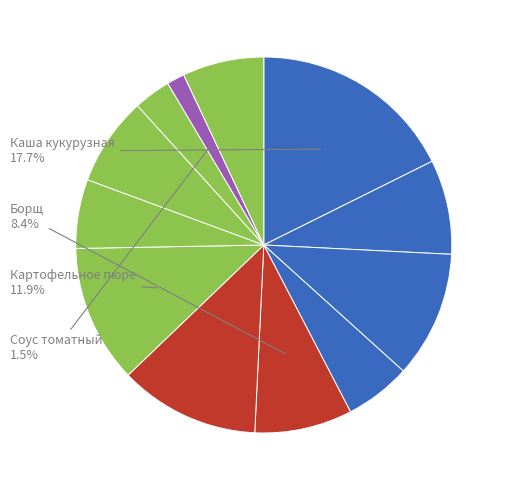

How many slices are in this pie chart?

12